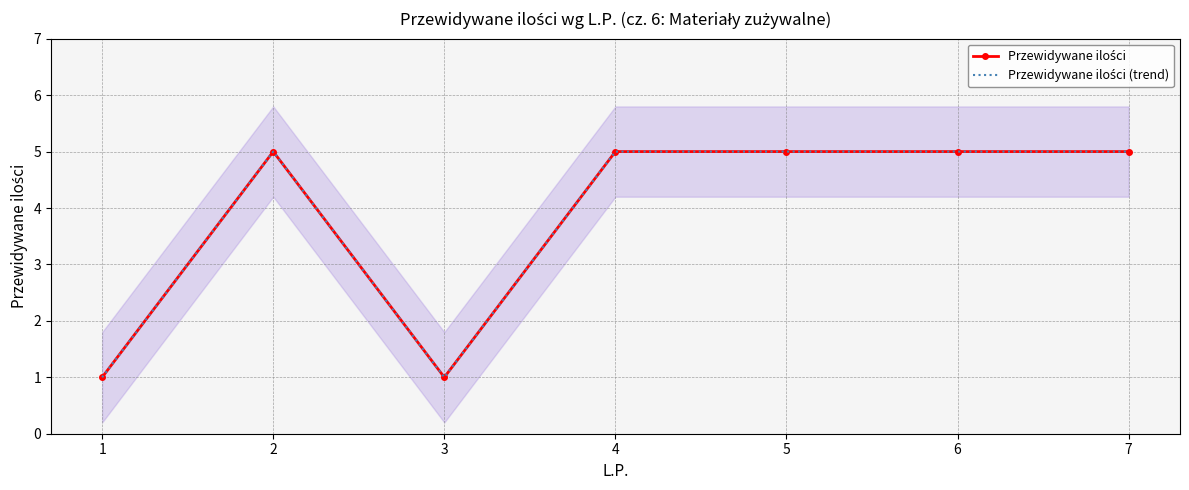

What is the value of the Przewidywane ilości (trend) point at the 7th from the left?

5